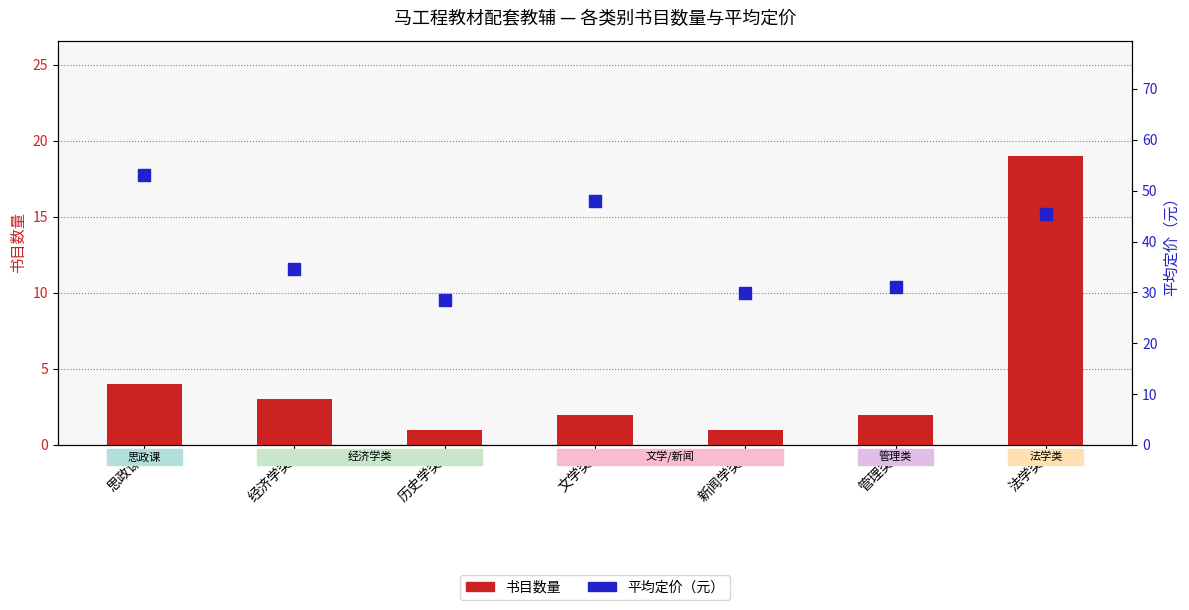

How many series are shown in this chart?

2